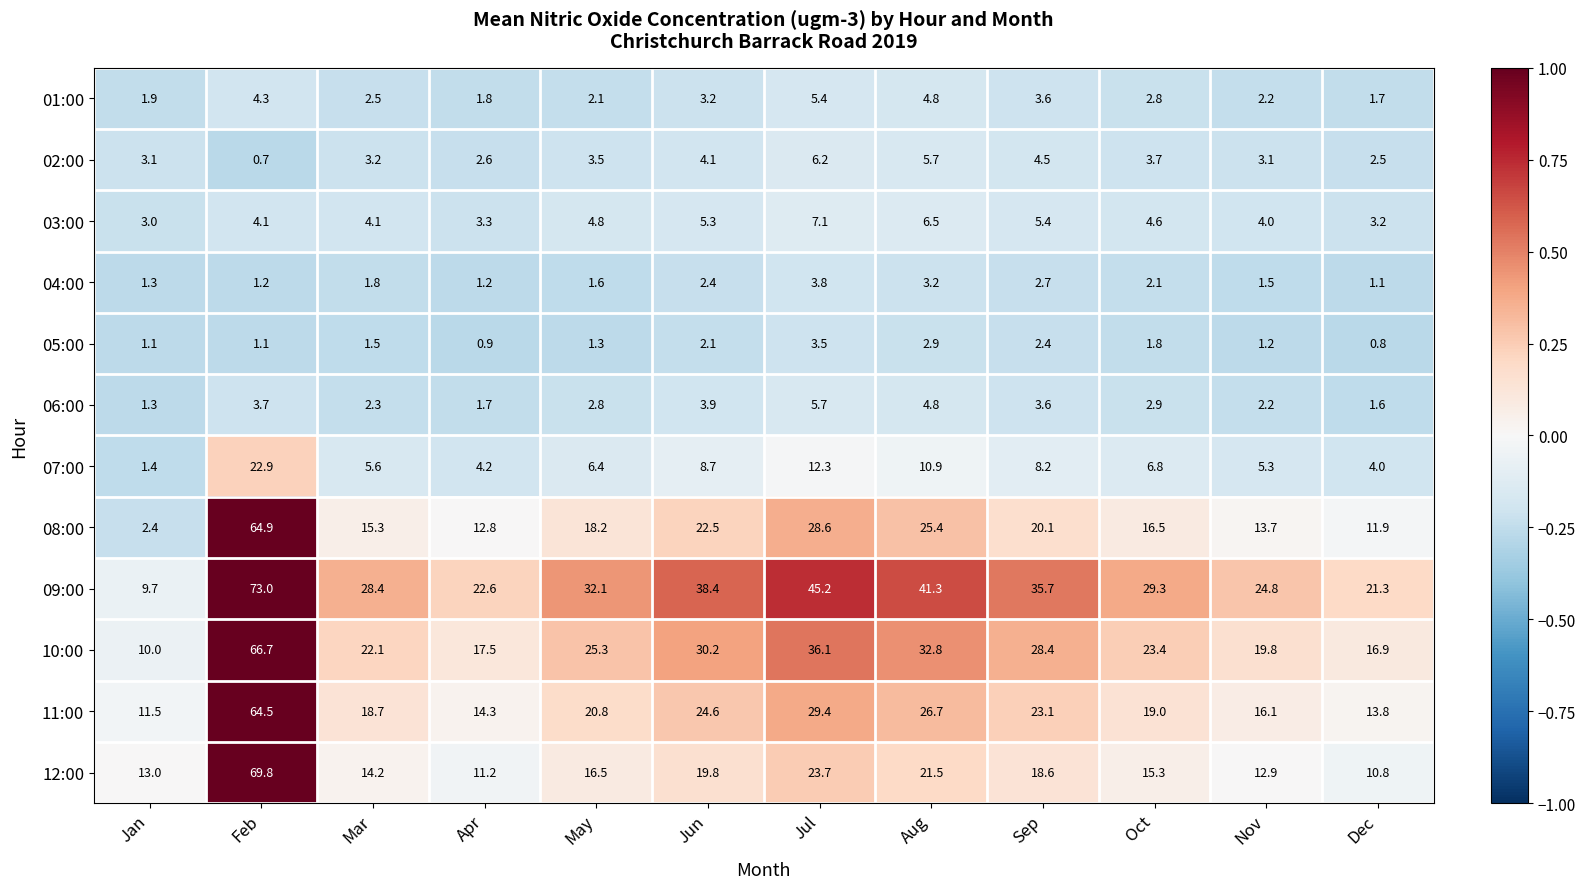

At which category is the sum across all series the highest?

Feb